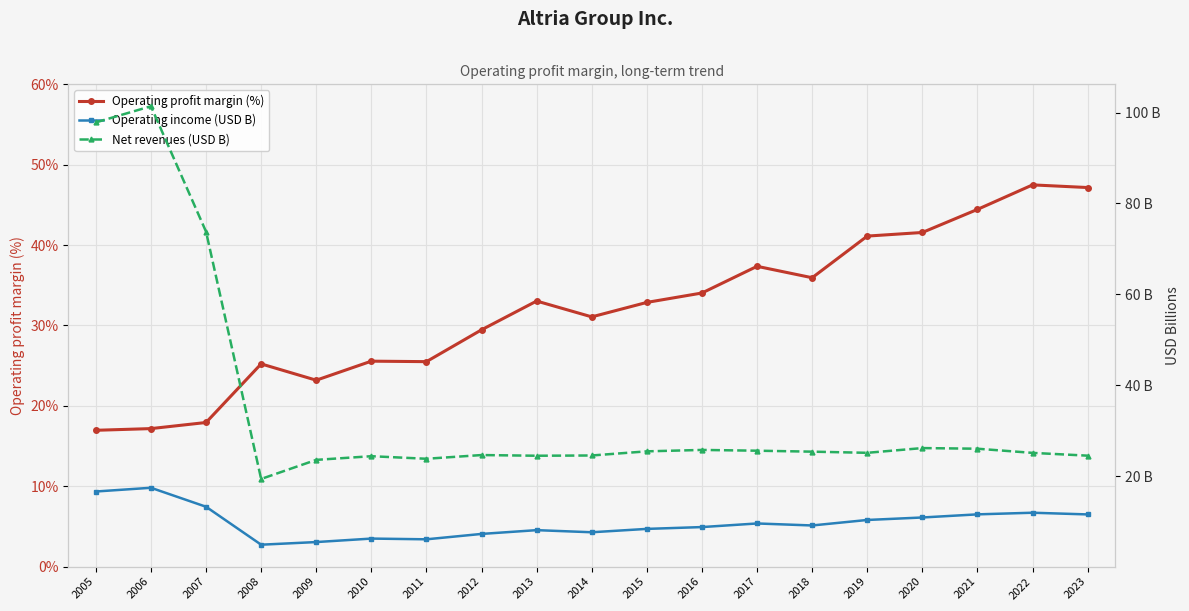

Is the value of Operating profit margin (%) at 2013 greater than the value of Operating income (USD B) at 2021?

Yes